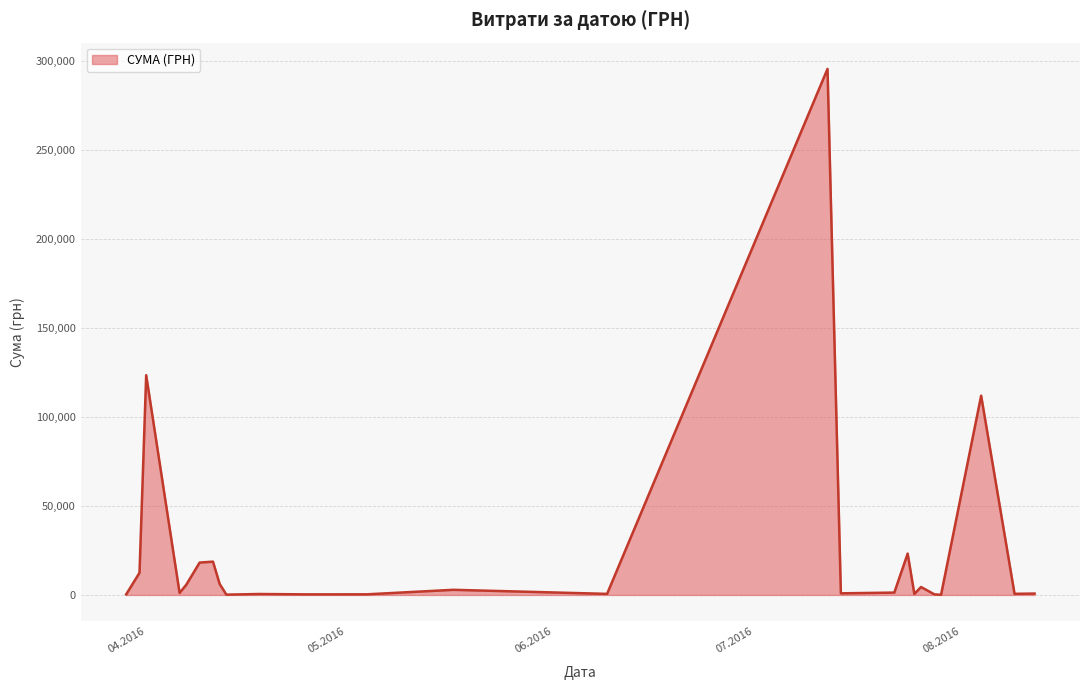

What is the difference between the second highest and minimum values?

123394.0